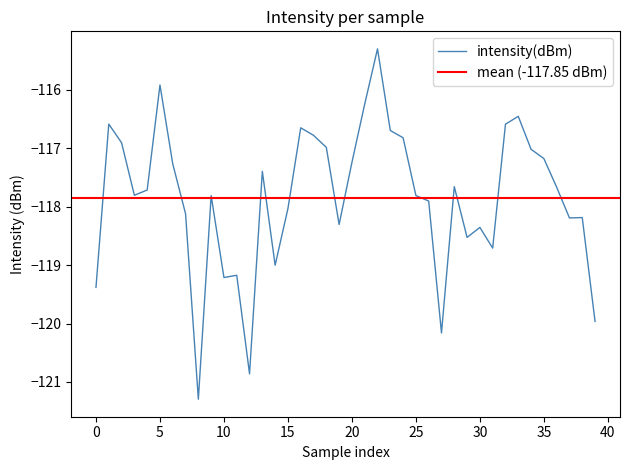

The value of intensity(dBm) at 0 is -119.4. True or false?

True